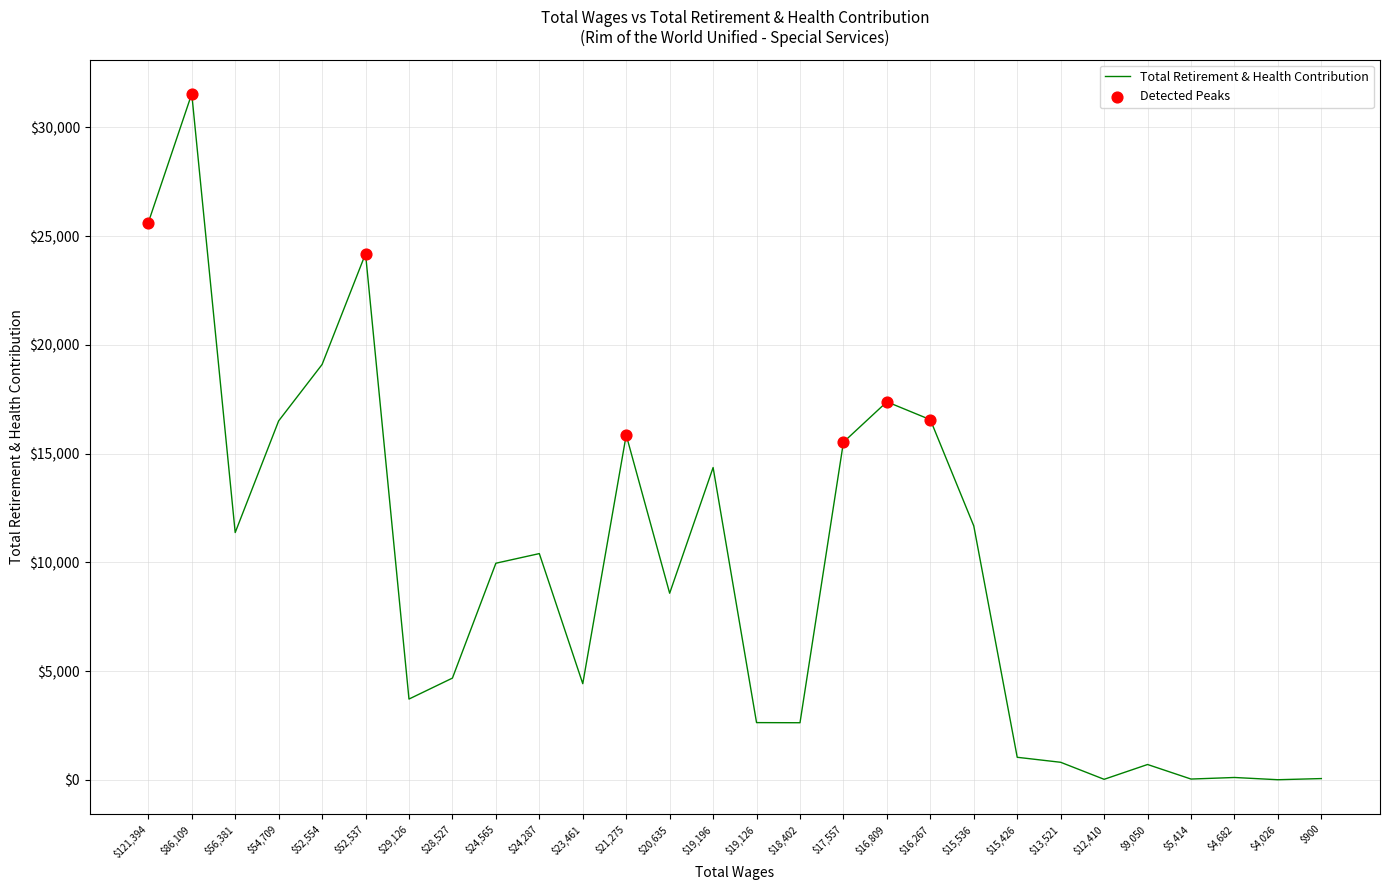

Is it true that the value at $28,527 is 8190?

False